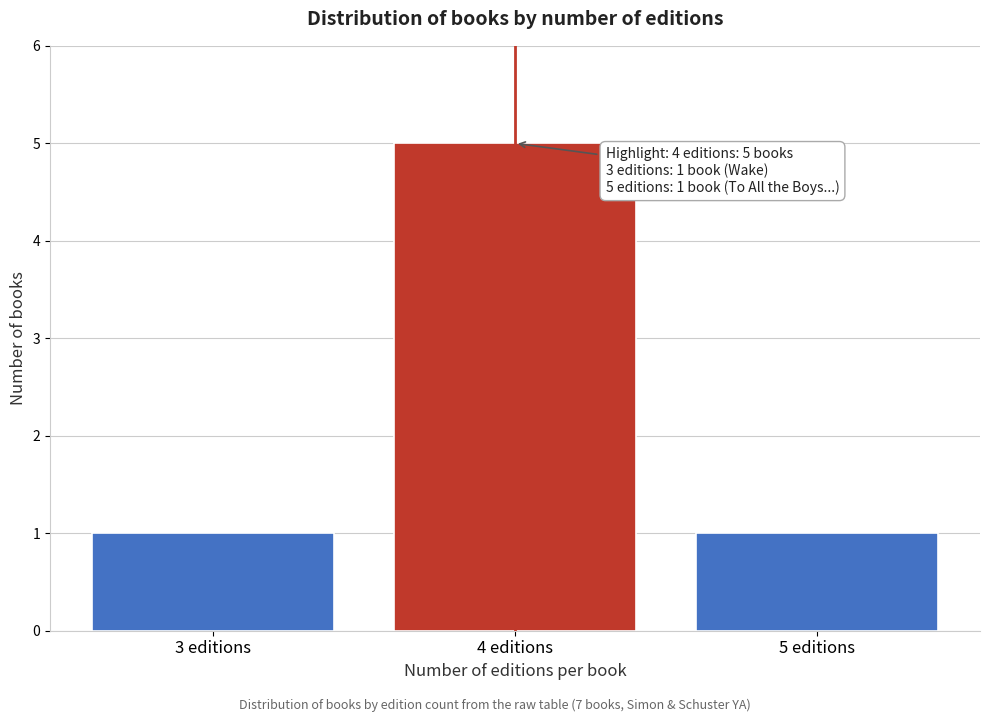

Reading left to right, transcribe all the data shown in this chart.

1	5	1